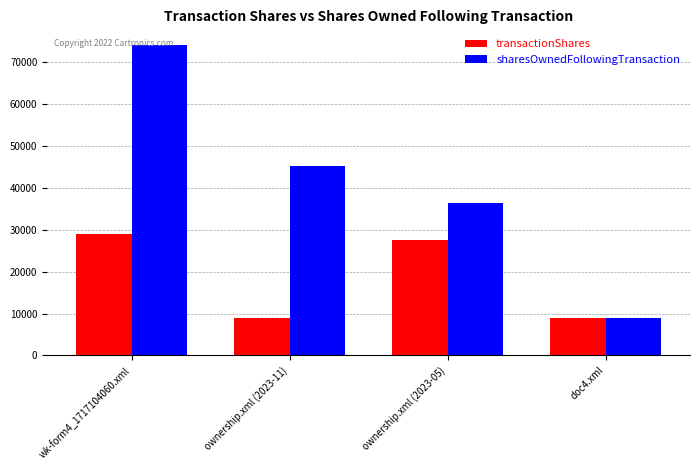

What value does the sharesOwnedFollowingTransaction series have at wk-form4_1717104060.xml, to the nearest 100?

74000